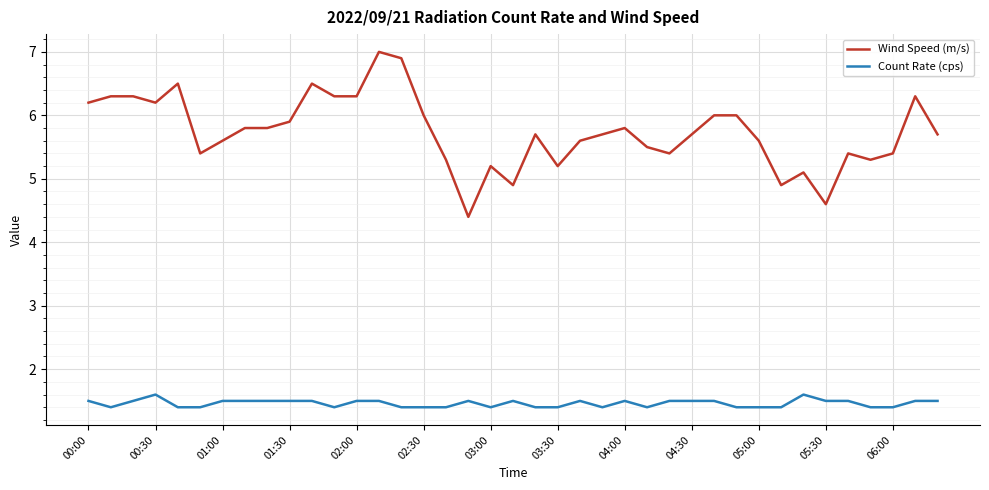

Which series has the largest total across all categories?

Wind Speed (m/s)